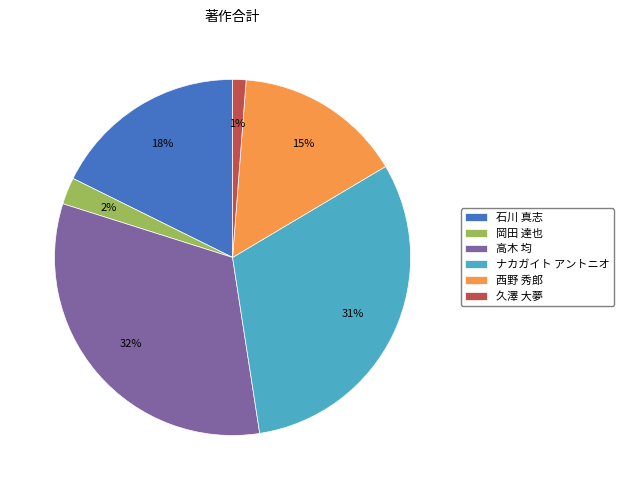

The 西野 秀郎 slice represents 2% of the pie. True or false?

False